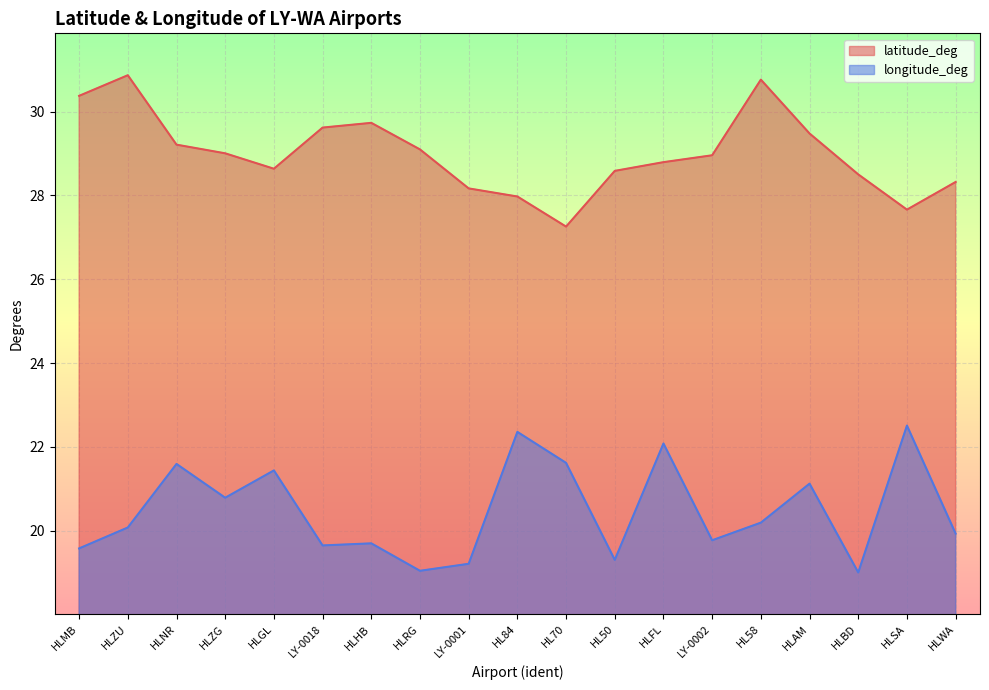

Rank the series by their maximum value, from lowest to highest.

longitude_deg, latitude_deg